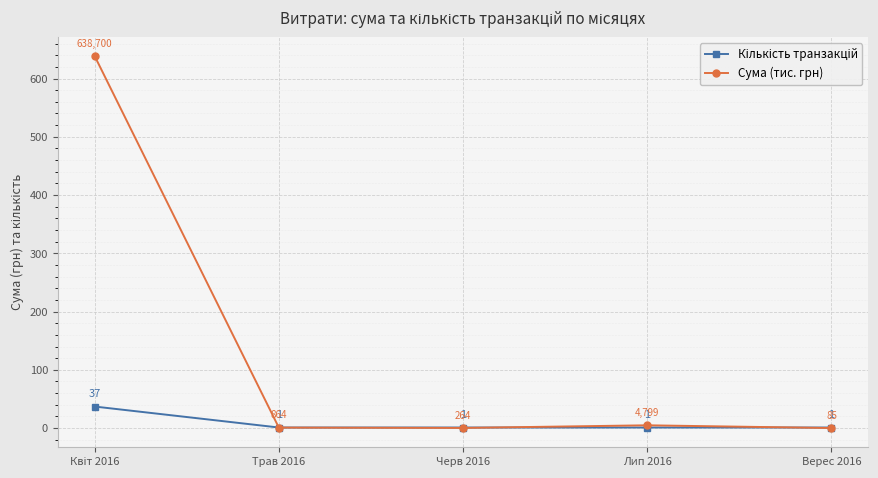

What is the maximum value shown in the chart?

638.7